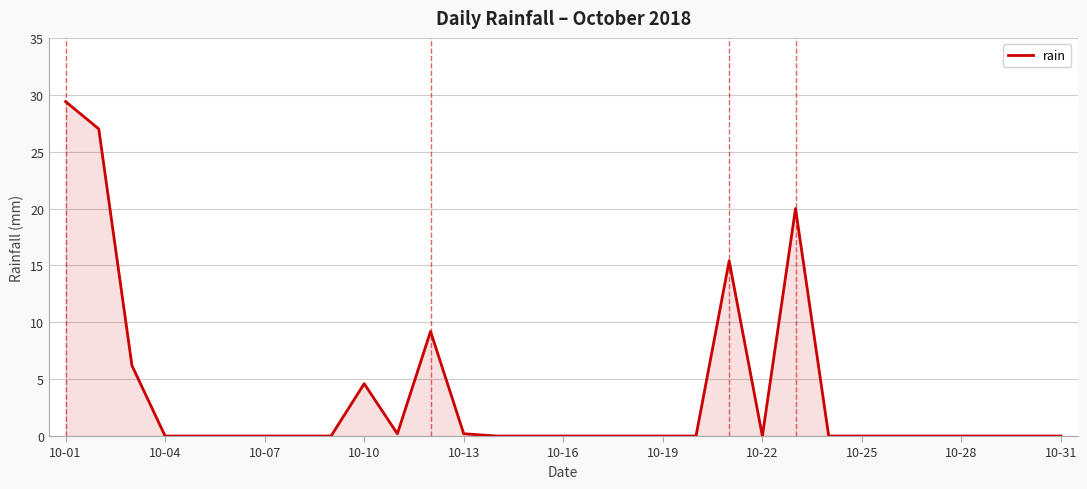

What is the greatest value displayed?

29.4